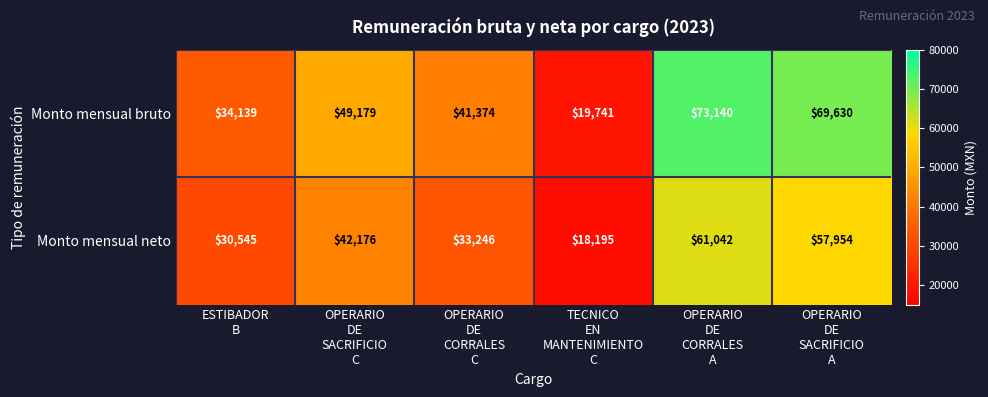

At which category is the sum across all series the highest?

OPERARIO
DE
CORRALES
A